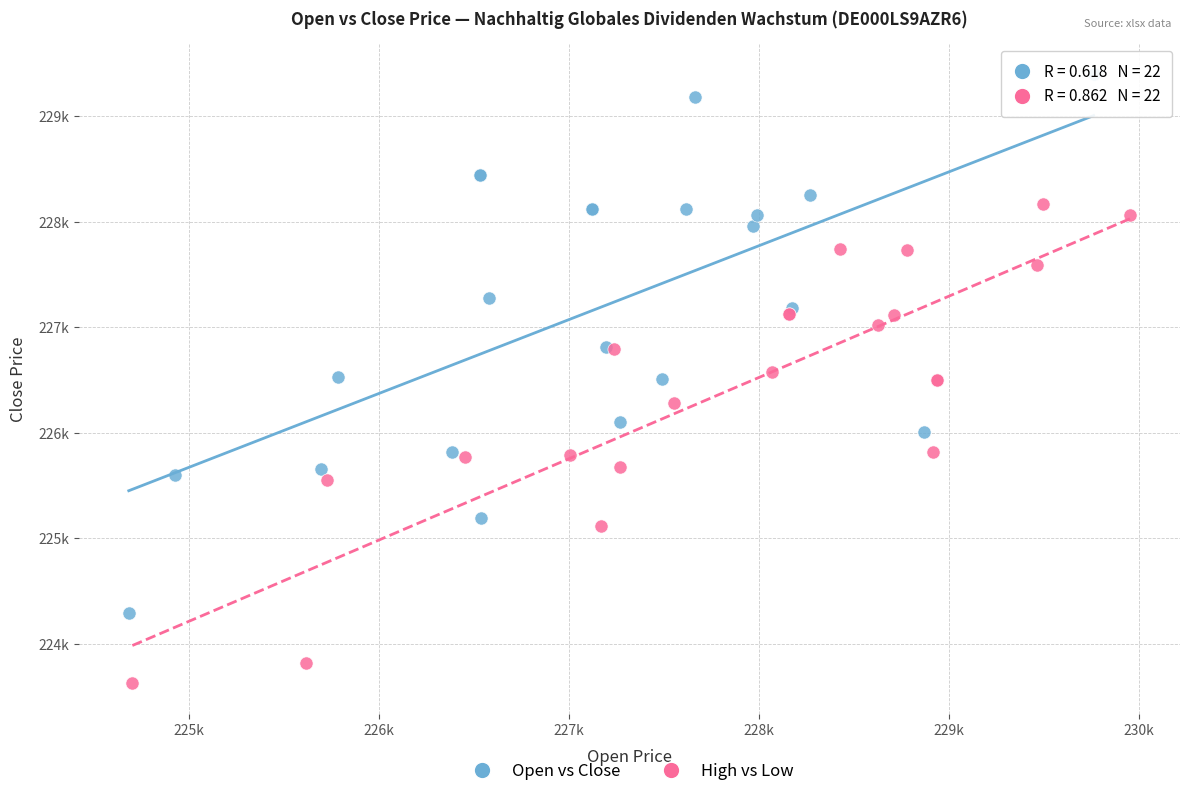

Which series reaches the maximum Y coordinate?

Open vs Close